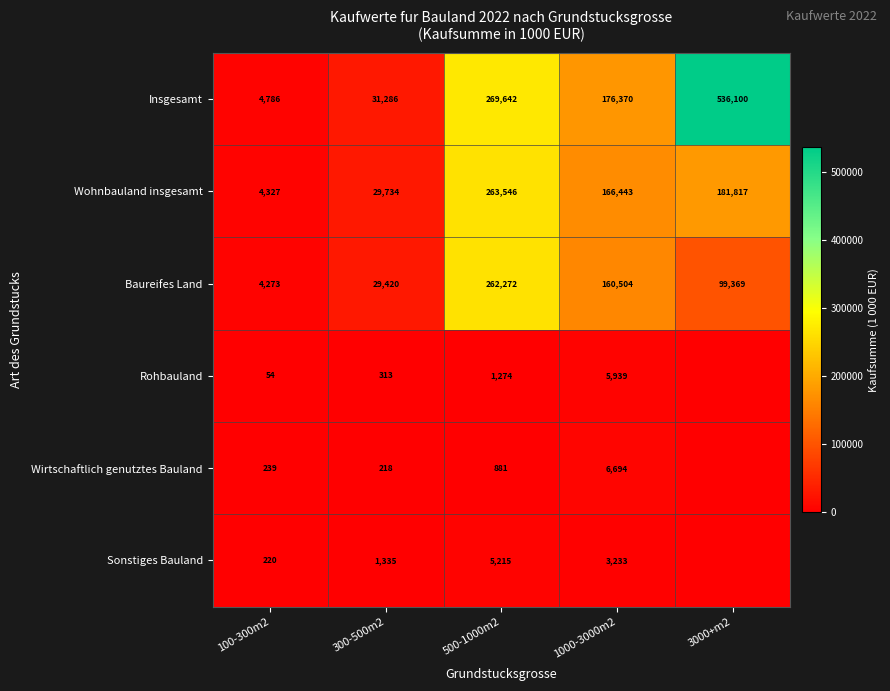

What is the total value across all series at 500-1000m2?

802830